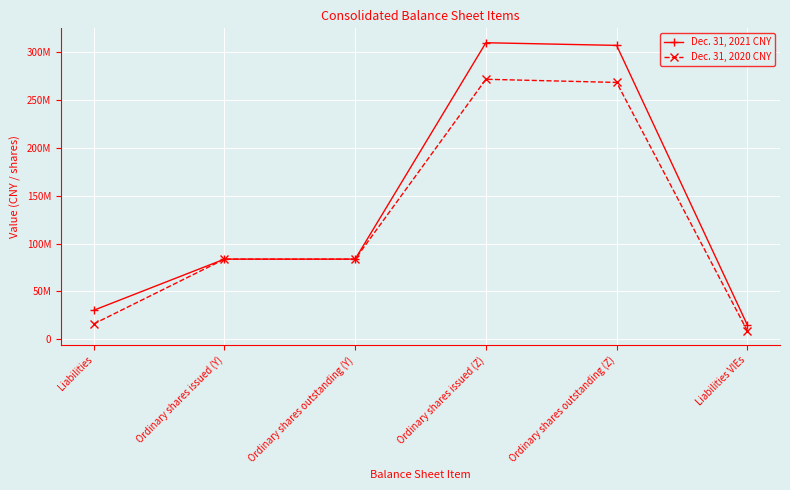

Which series has the widest spread of values?

Dec. 31, 2021 CNY